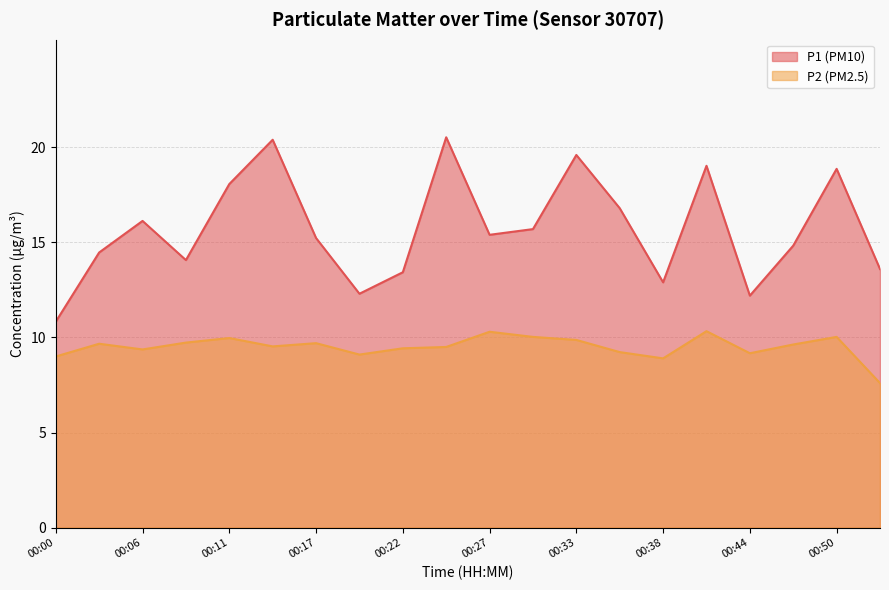

Where does the P2 series first go above 9?

00:03